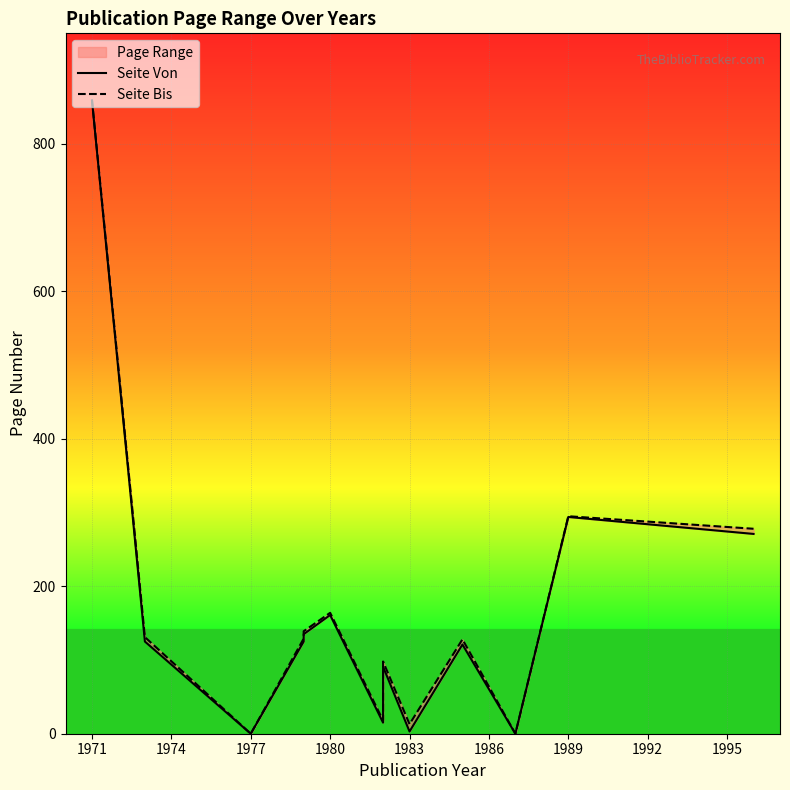

True or false: Seite Von and Seite Bis intersect in this chart.

False